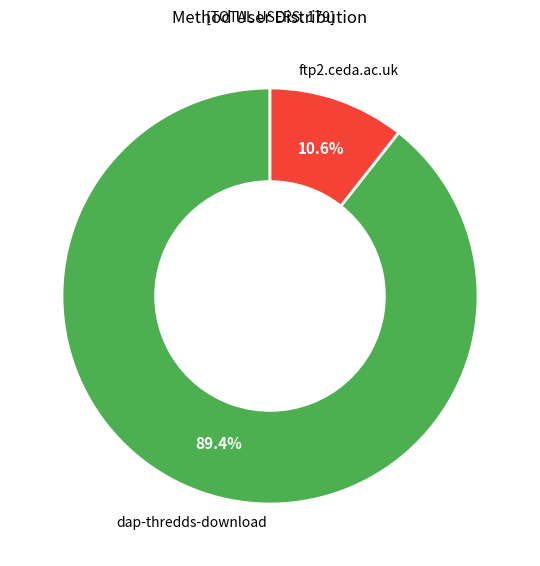

To the nearest percent, what is the combined percentage of ftp2.ceda.ac.uk and dap-thredds-download?

100%